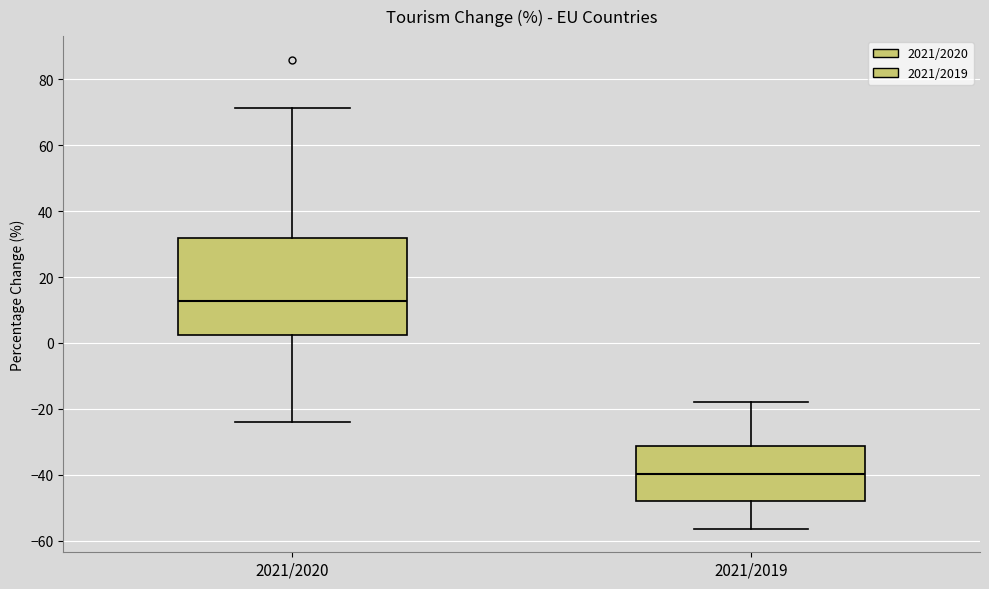

Where is the upper edge of the box for 2021/2020 on the y-axis? The values are not printed on the chart, so give them approximately, as read against the axis.

32